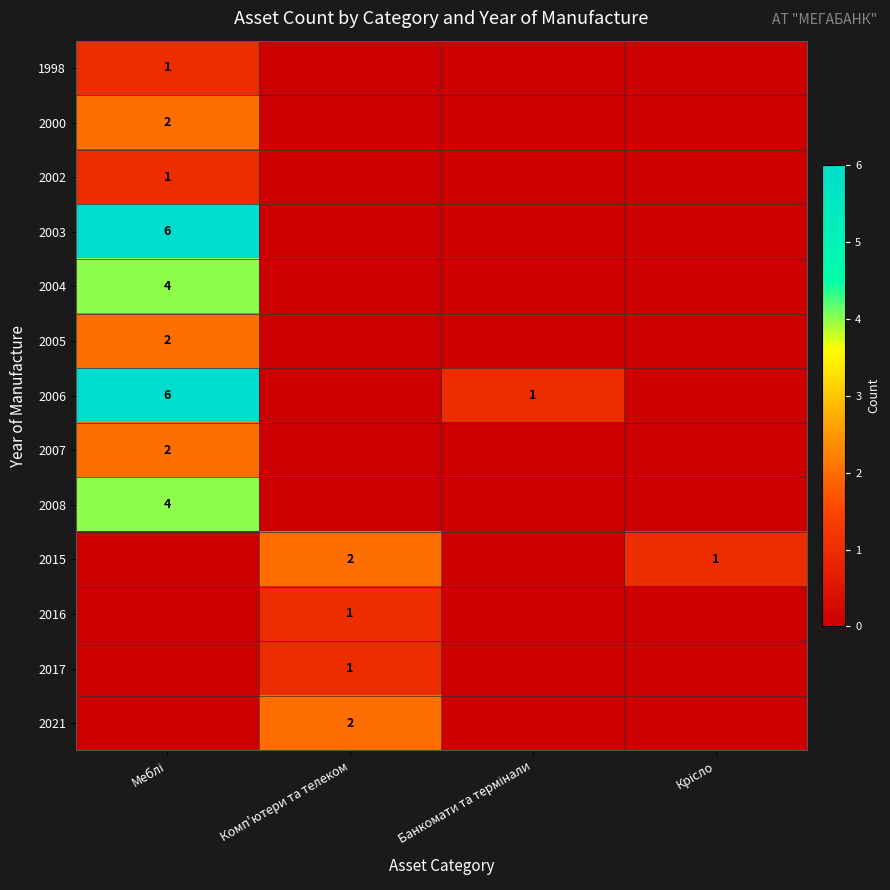

At how many categories does at least one series exceed 3?

1